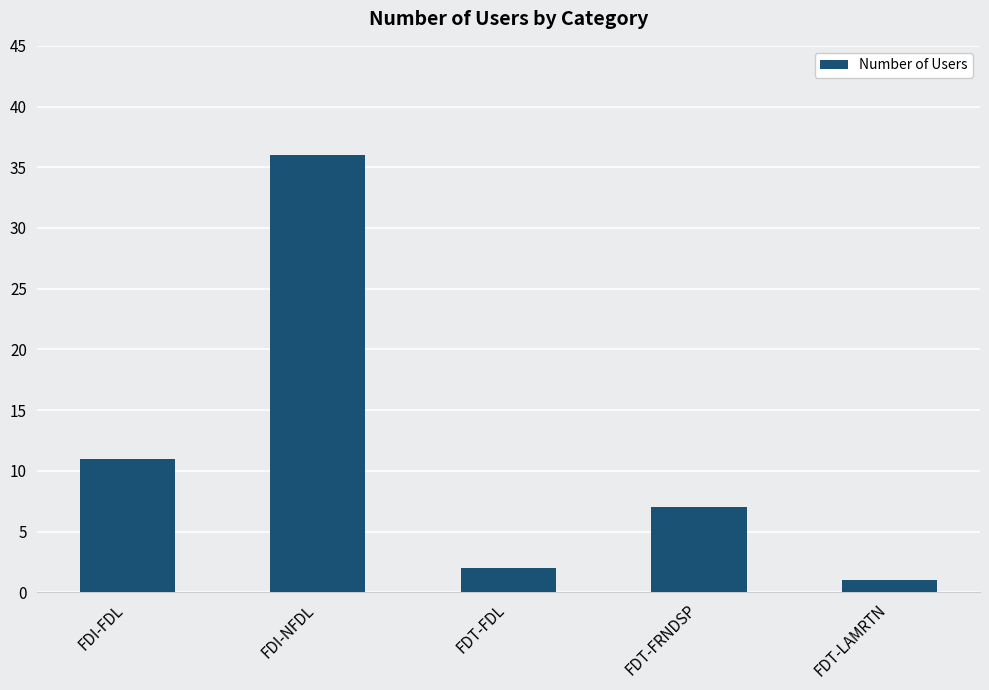

Which category has the lowest value across all series?

FDT-LAMRTN